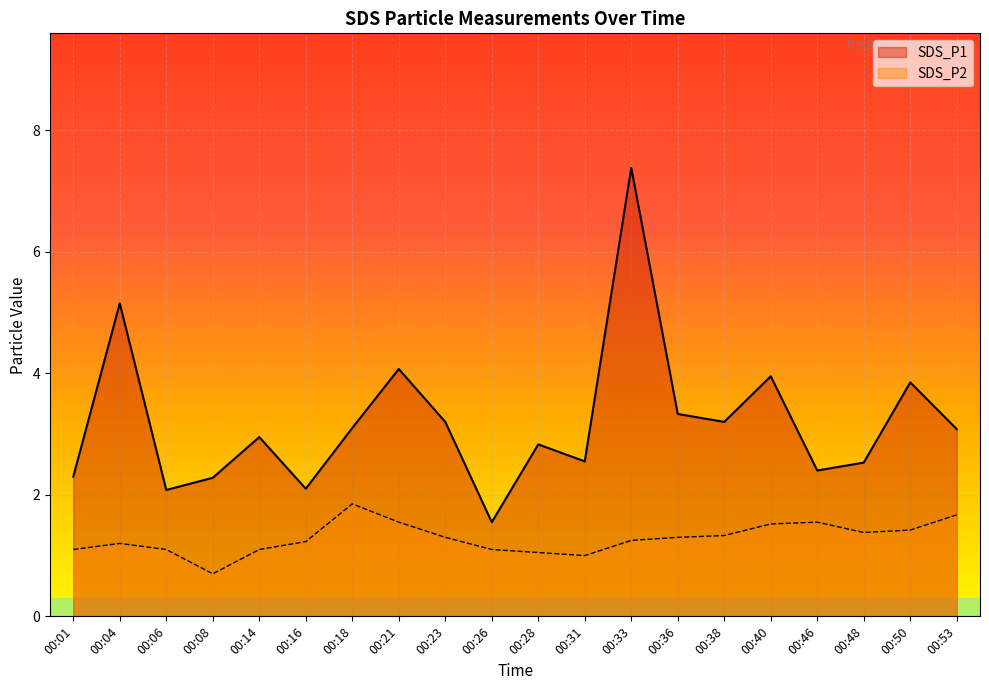

Where is SDS_P2 nearest to the value 1?

00:31